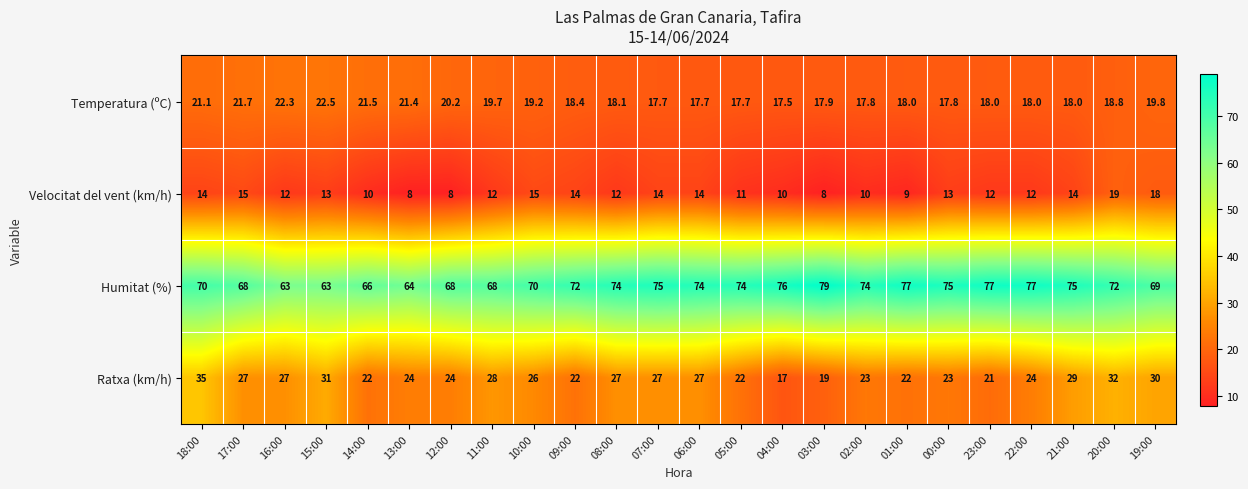

What is the total value across all series at 15:00?

129.5